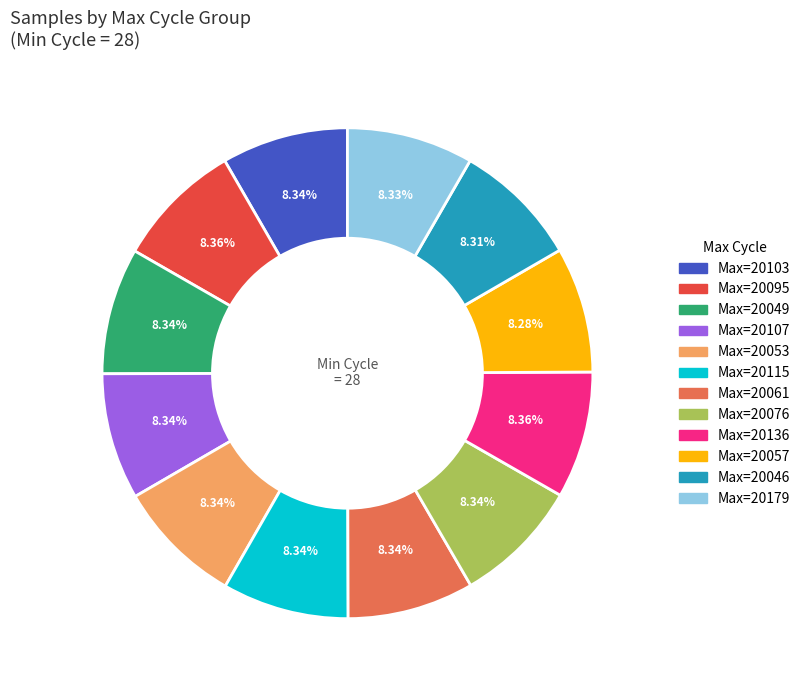

Is there a majority slice in this chart?

No